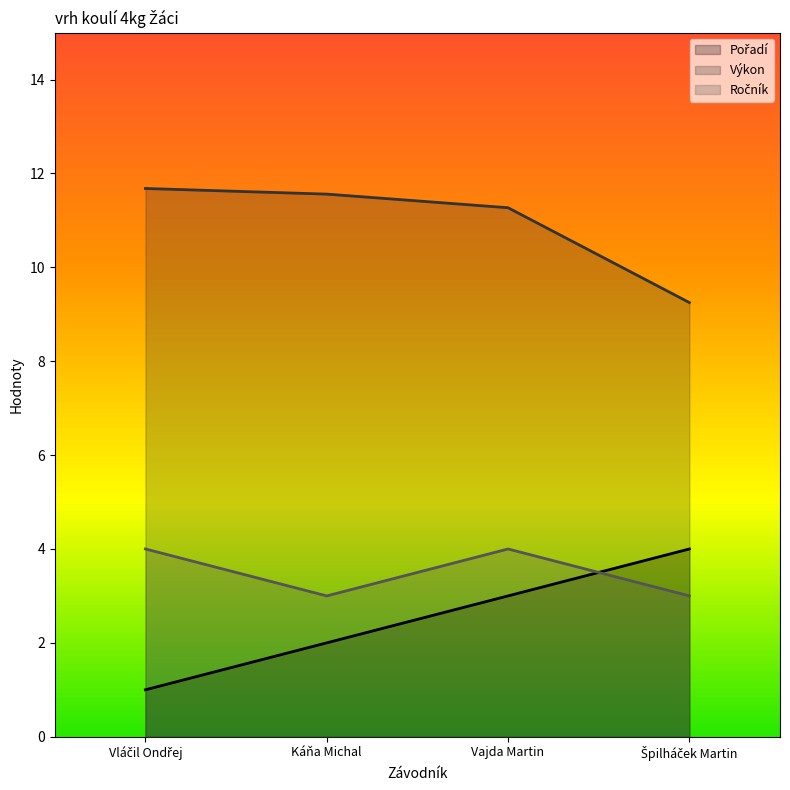

Reading left to right, list all the values displayed in this chart.

Pořadí: Vláčil Ondřej=1.0	Káňa Michal=2.0	Vajda Martin=3.0	Špilháček Martin=4.0
Výkon: Vláčil Ondřej=11.7	Káňa Michal=11.6	Vajda Martin=11.3	Špilháček Martin=9.2
Ročník: Vláčil Ondřej=4.0	Káňa Michal=3.0	Vajda Martin=4.0	Špilháček Martin=3.0